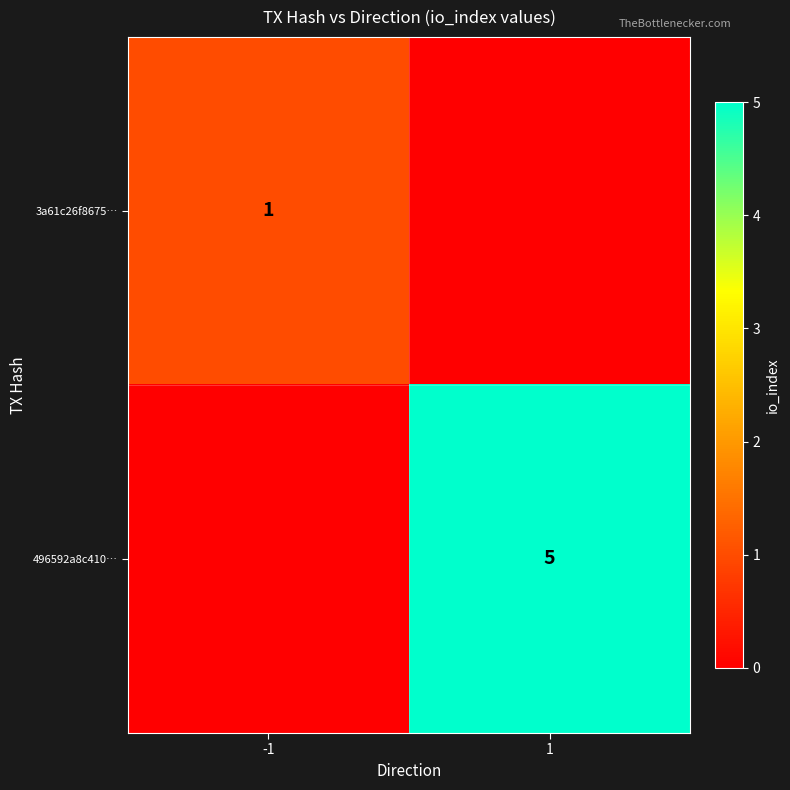

True or false: 3a61c26f8675… has a value of 2 at -1.

False